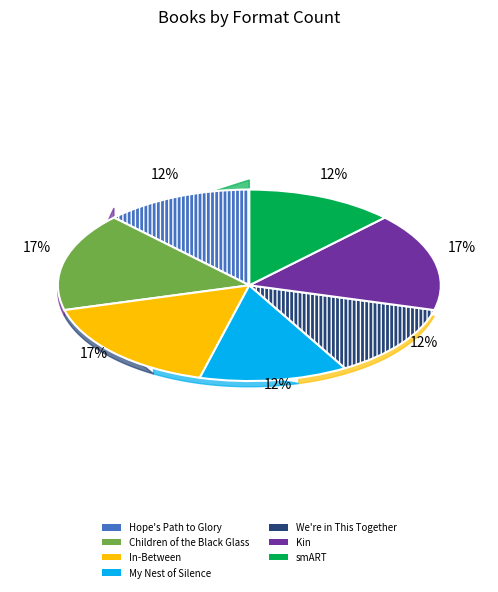

Which slice is the smallest?

We're in This Together